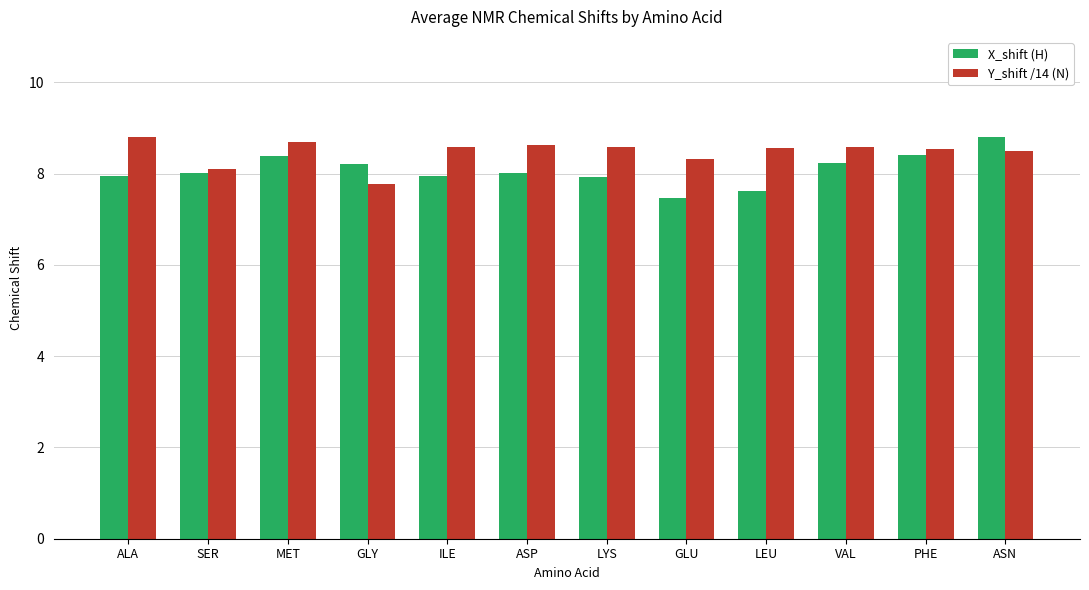

List the series in order of their overall mean, highest first.

Y_shift /14 (N), X_shift (H)